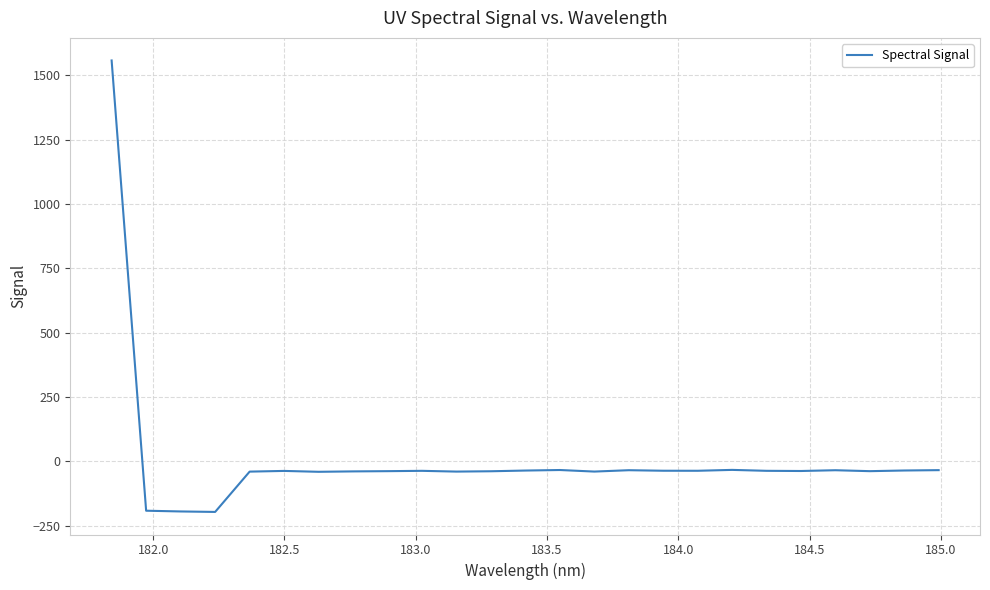

What is the minimum value shown in the chart?

-196.9